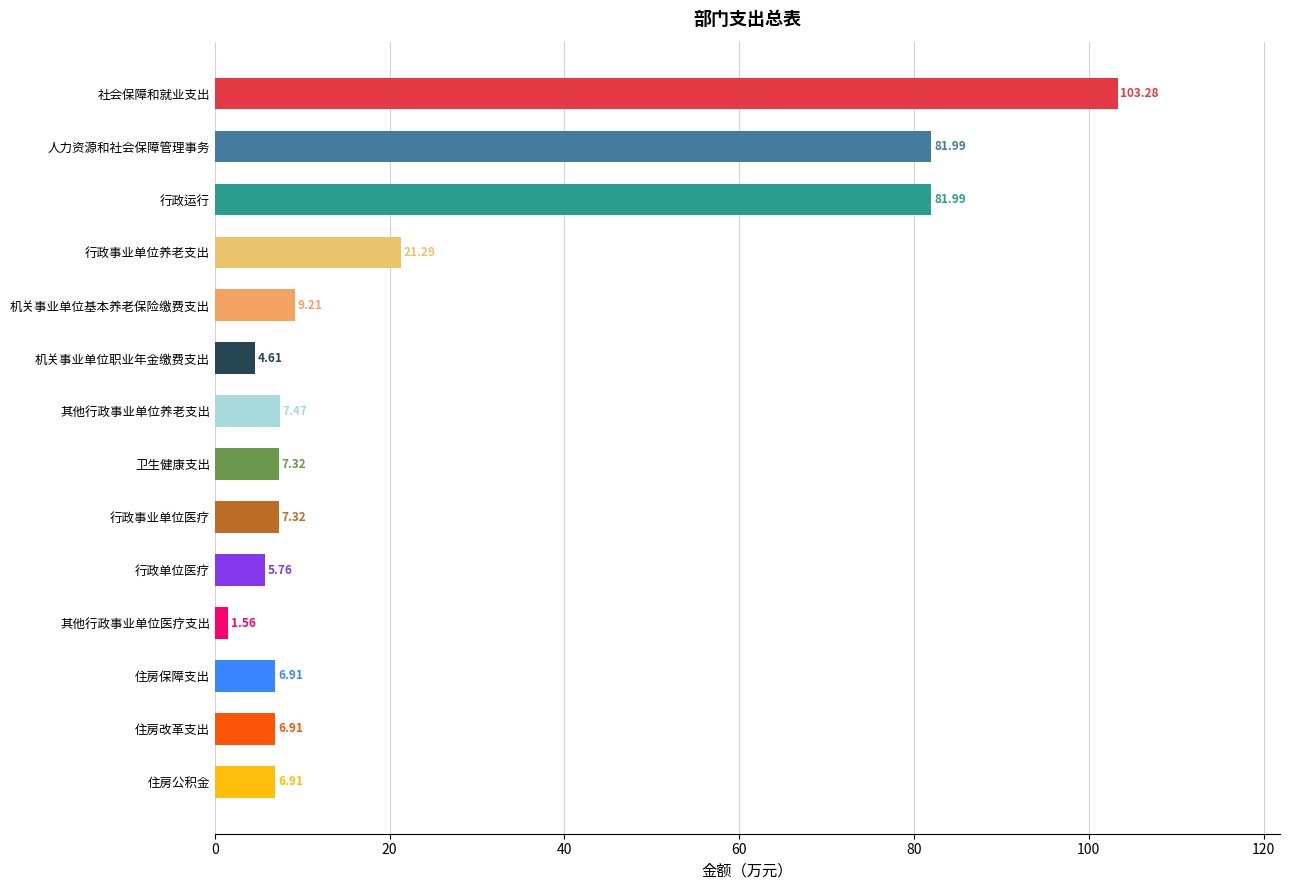

Approximately how many times larger is the value at 住房保障支出 compared to 机关事业单位基本养老保险缴费支出?

0.8